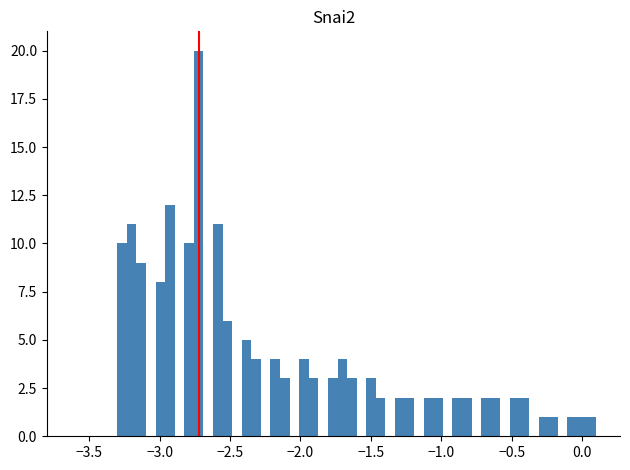

Around what value on the x-axis is the tallest bar? Give the approximate position of its centre, as read against the axis.

-2.70